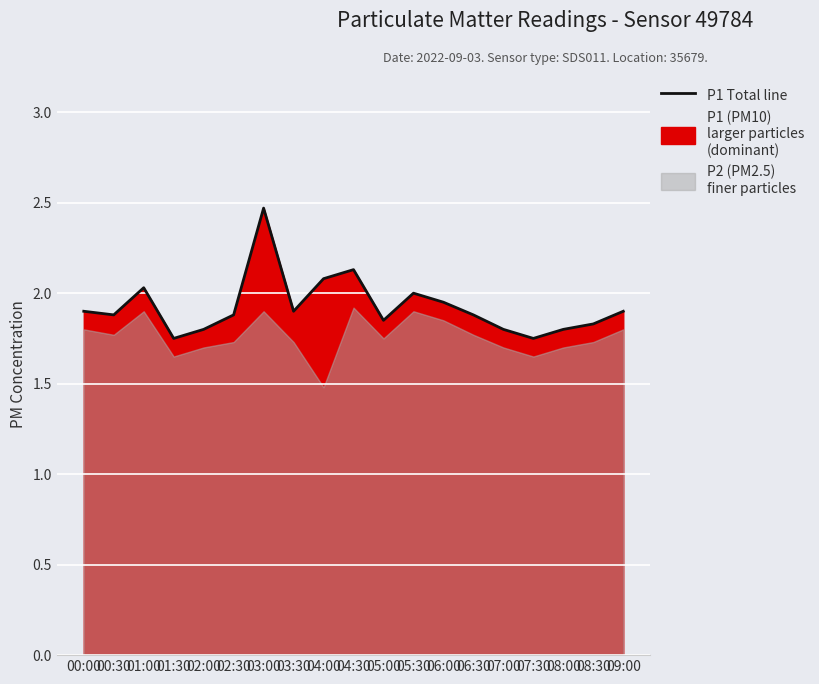

What position from the right is 02:30?

14